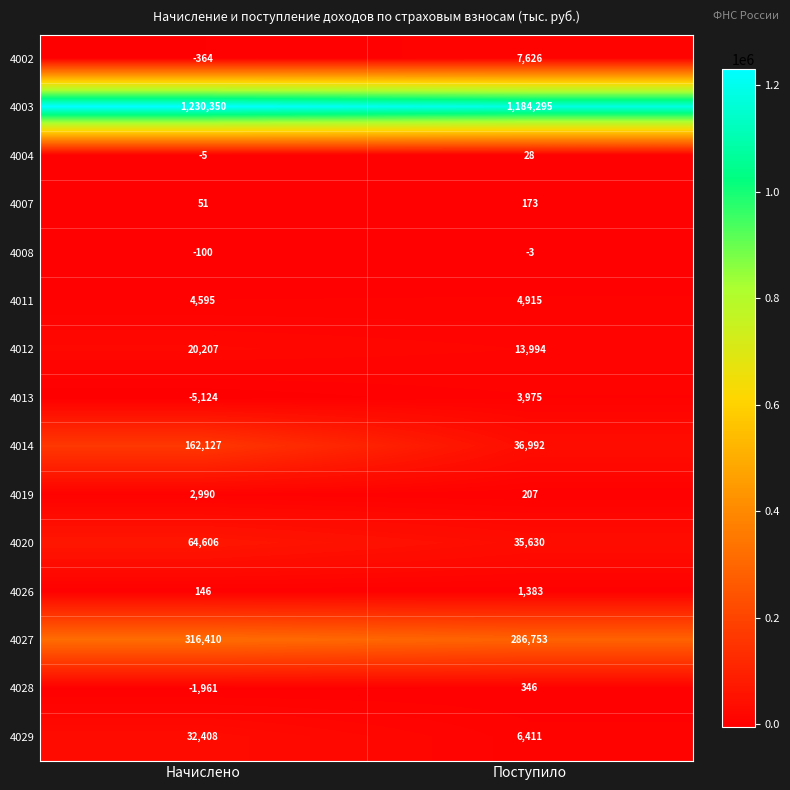

What is the difference between the highest and lowest values at Начислено?

1235474